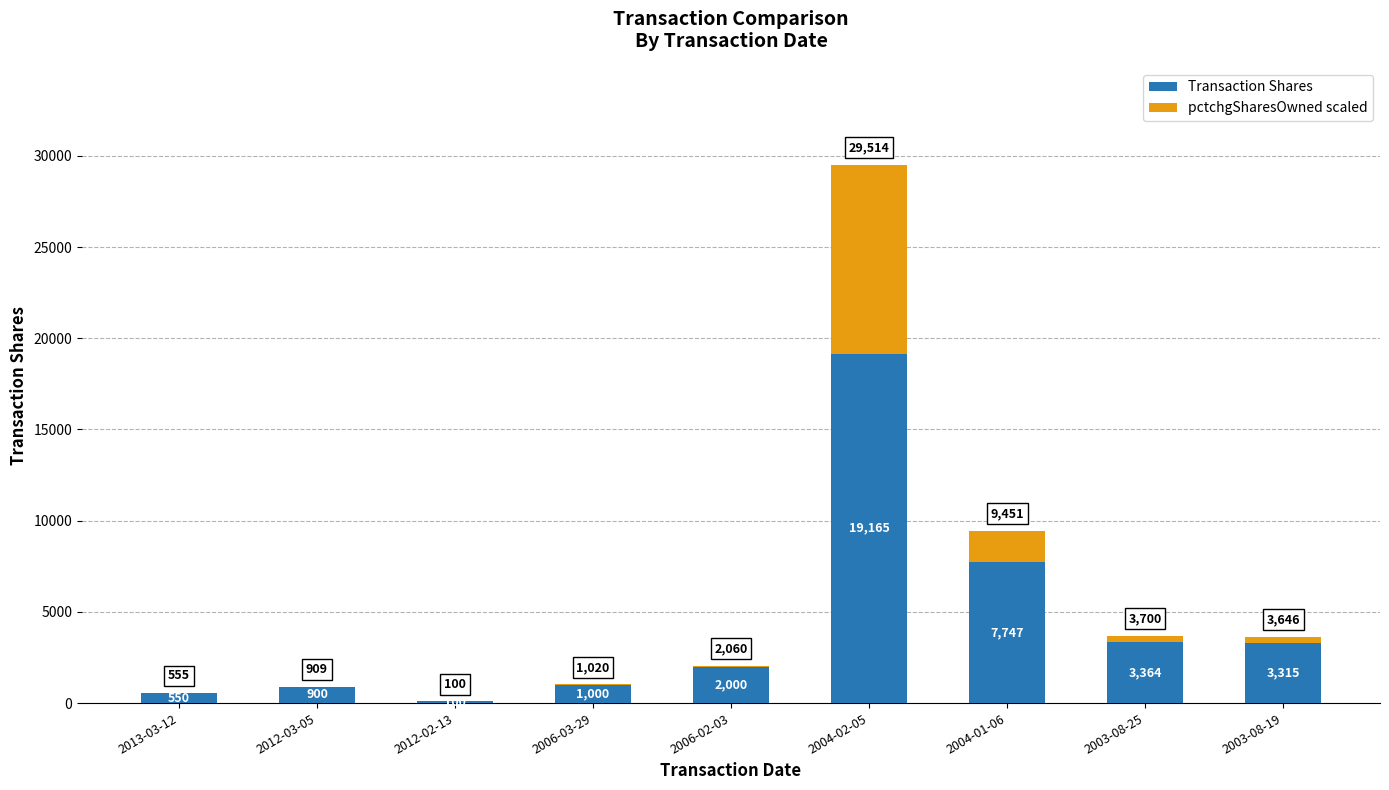

Reading left to right, transcribe the values for Transaction Shares.

2013-03-12=550	2012-03-05=900	2012-02-13=100	2006-03-29=1000	2006-02-03=2000	2004-02-05=19165	2004-01-06=7747	2003-08-25=3364	2003-08-19=3315